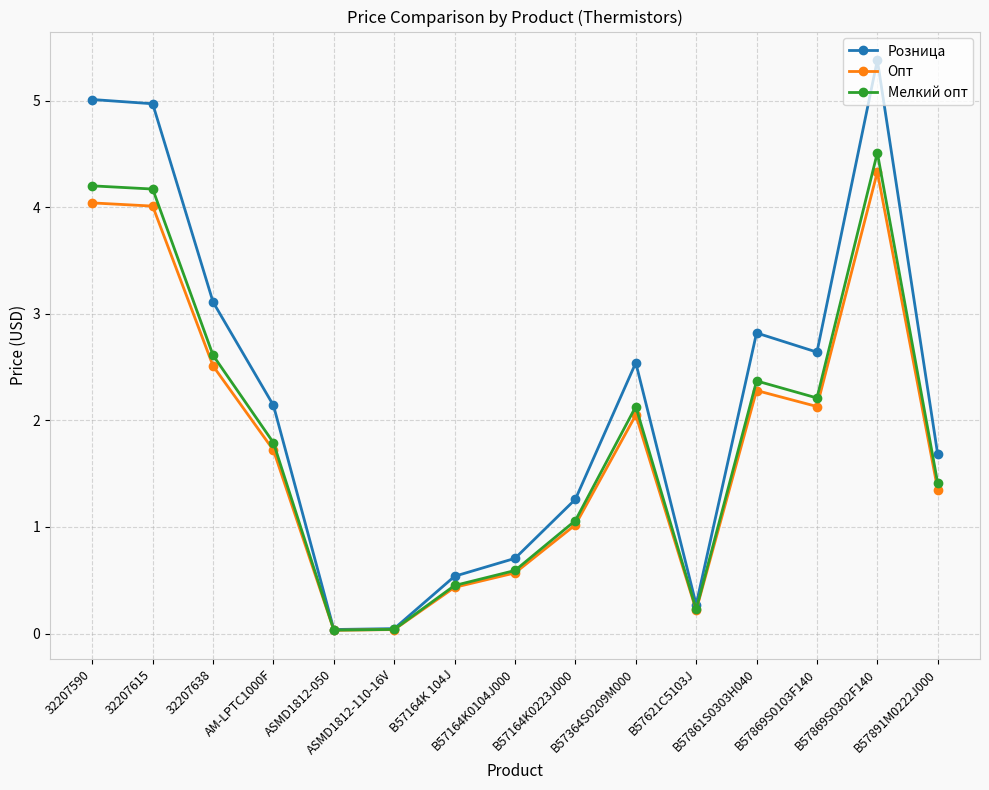

Rank the series by their maximum value, from lowest to highest.

Опт, Мелкий опт, Розница